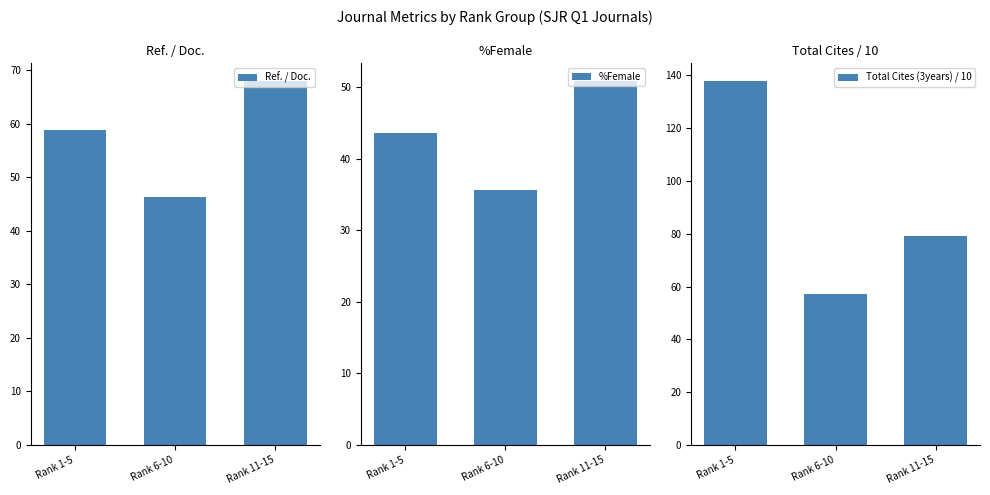

Rank the series by their average value, from lowest to highest.

%Female, Ref. / Doc., Total Cites (3years) / 10